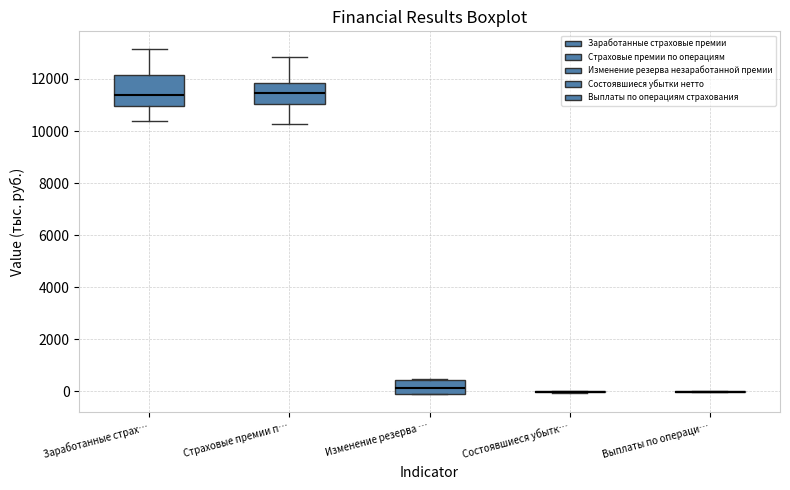

Reading left to right, read every box against the y-axis: the position of its median line, the range the box covers, and the ends of its whiskers. The values are not printed on the chart, so give them approximately, as read against the axis.

Заработанные страх…: median 11400, box 11000 to 12200, whiskers 10400 to 13200
Страховые премии п…: median 11400, box 11000 to 11800, whiskers 10200 to 12800
Изменение резерва …: median 200, box -200 to 400, whiskers -200 to 400
Состоявшиеся убытк…: box collapsed to a line at 0, whiskers 0 to 0
Выплаты по операци…: box collapsed to a line at 0, whiskers 0 to 0